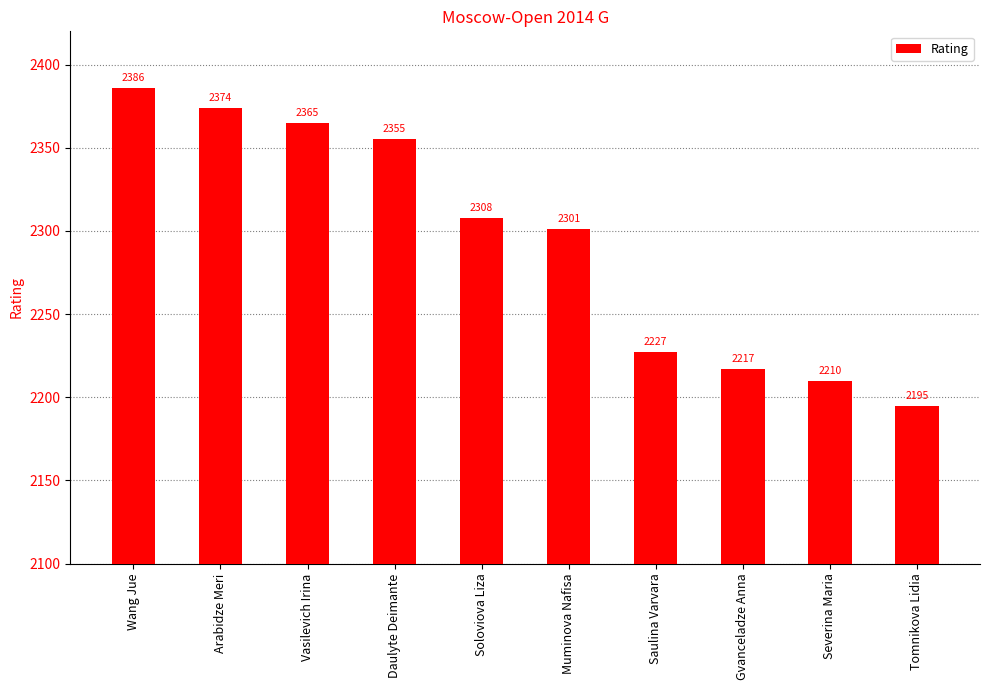

List the labels in order of value, smallest first.

Tomnikova Lidia, Severina Maria, Gvanceladze Anna, Saulina Varvara, Muminova Nafisa, Soloviova Liza, Daulyte Deimante, Vasilevich Irina, Arabidze Meri, Wang Jue